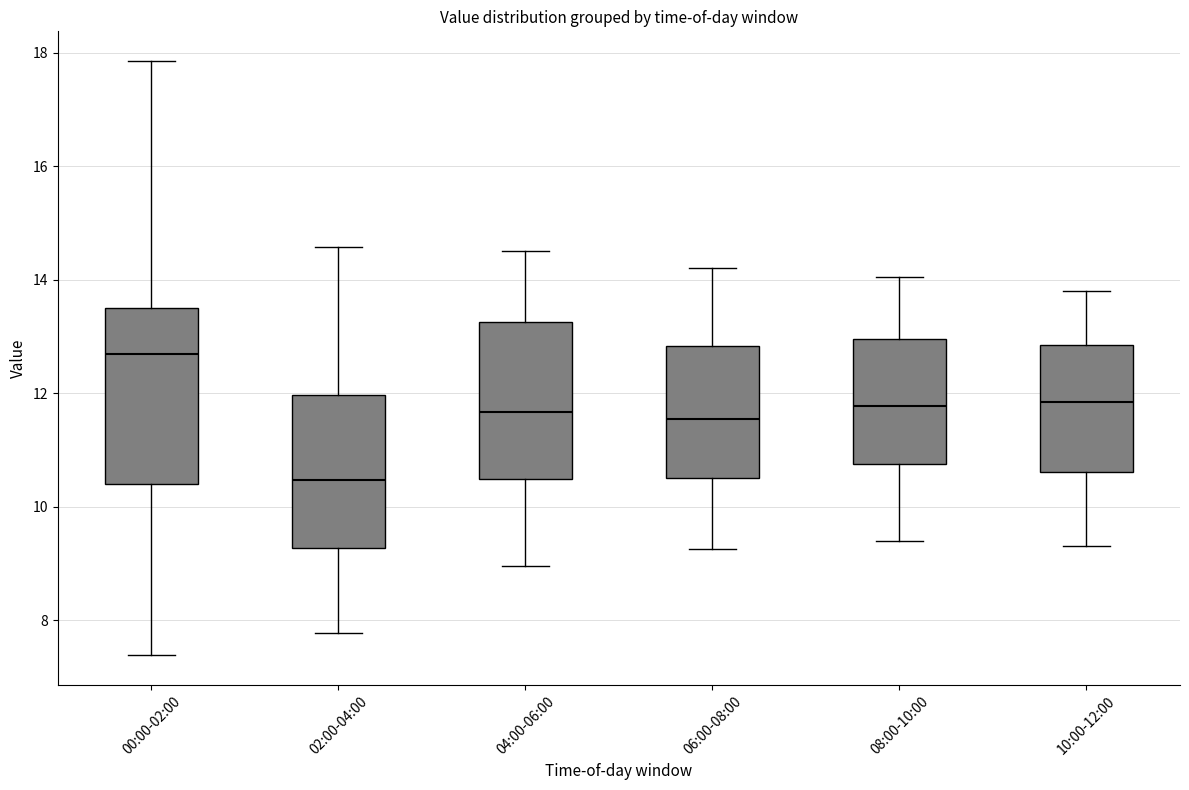

Which box has the lowest median line?

02:00-04:00